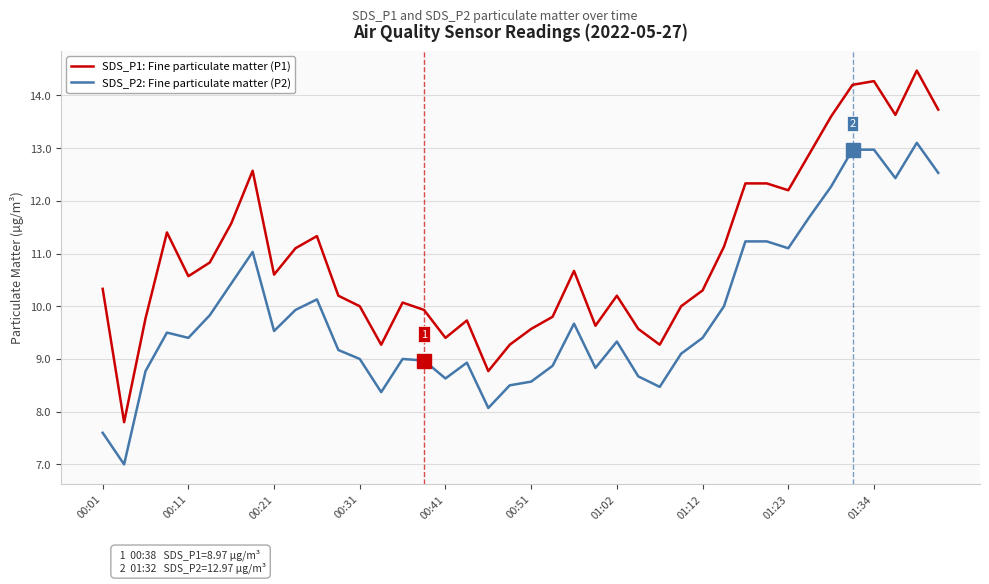

True or false: SDS_P1: Fine particulate matter (P1) and SDS_P2: Fine particulate matter (P2) intersect in this chart.

False